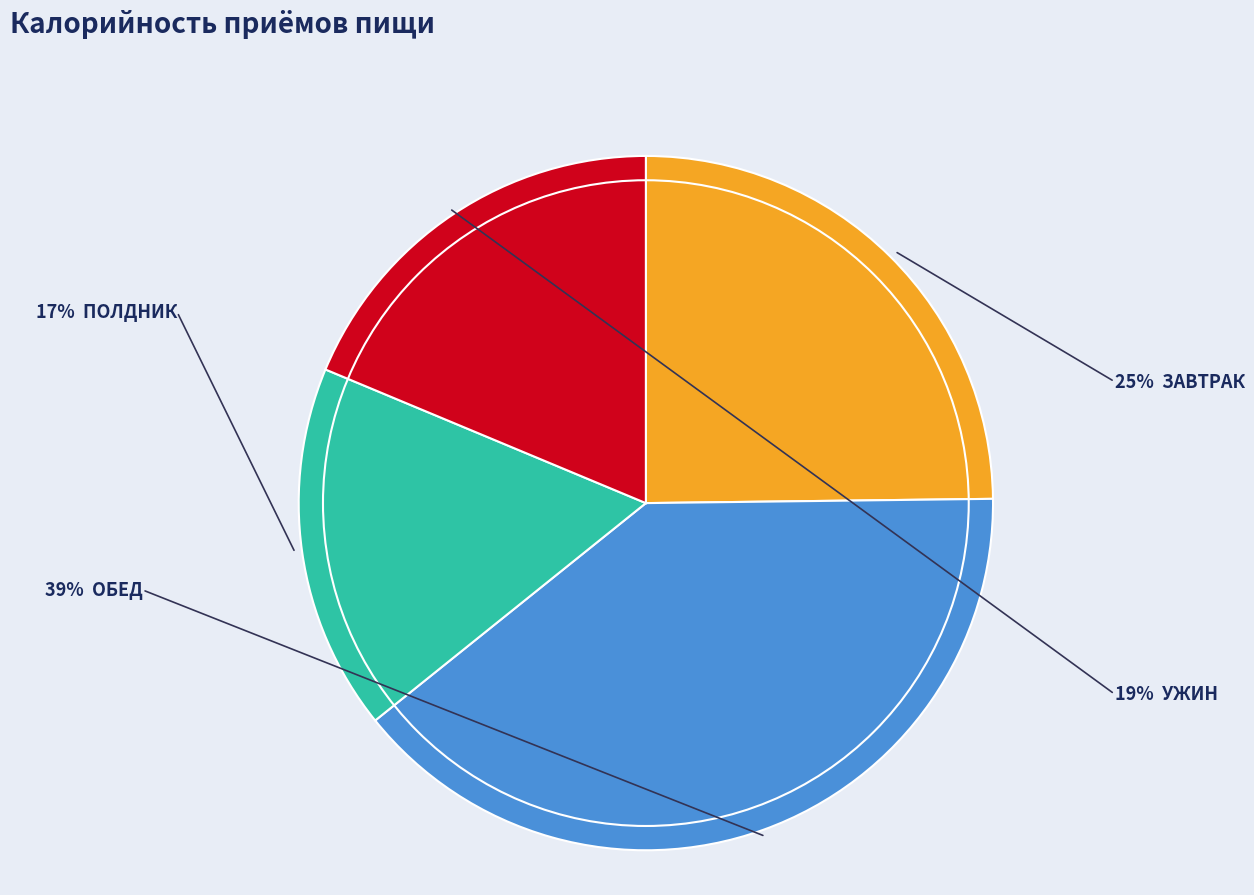

Is there any slice that represents more than half of the pie?

No